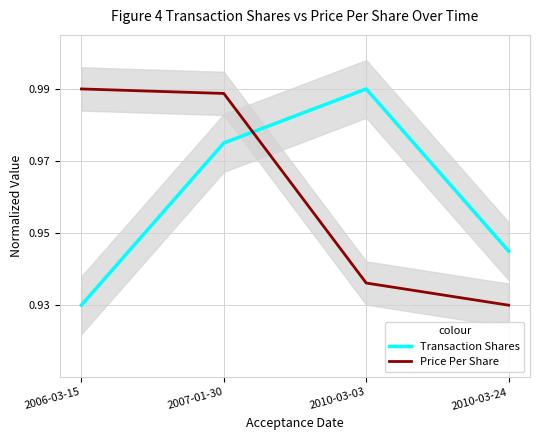

Does the chart have visible grid lines?

Yes